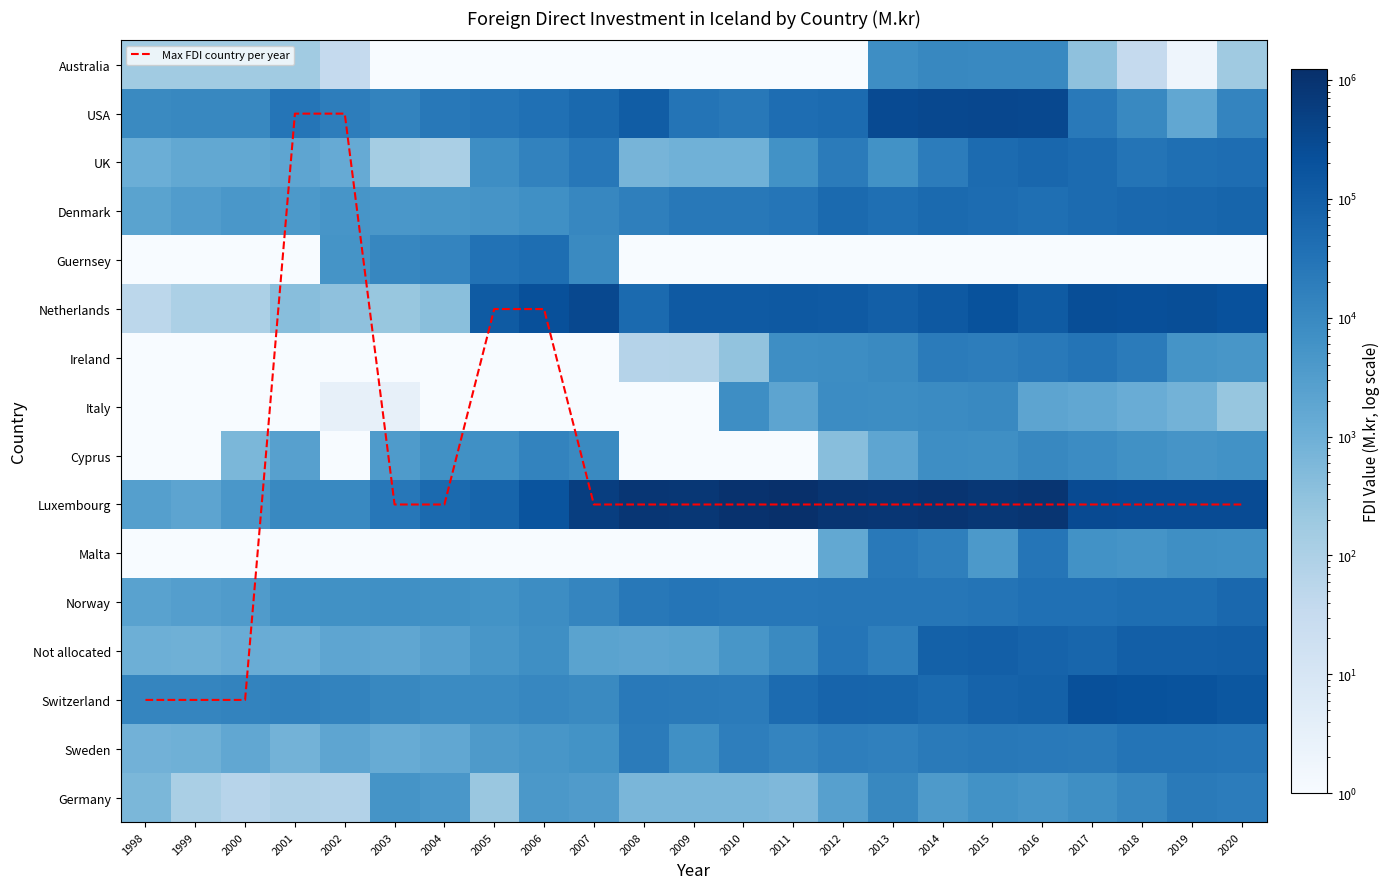

How many data points in Malta are above 1?

9